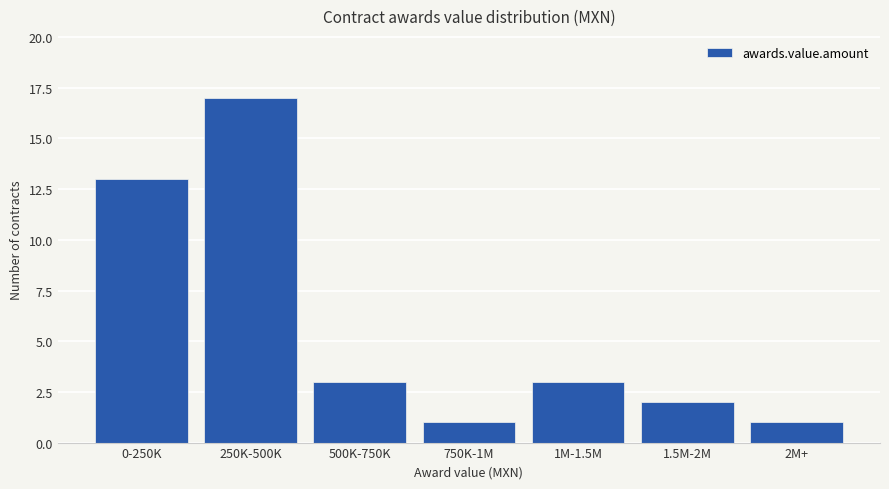

What is the maximum value shown in the chart?

17